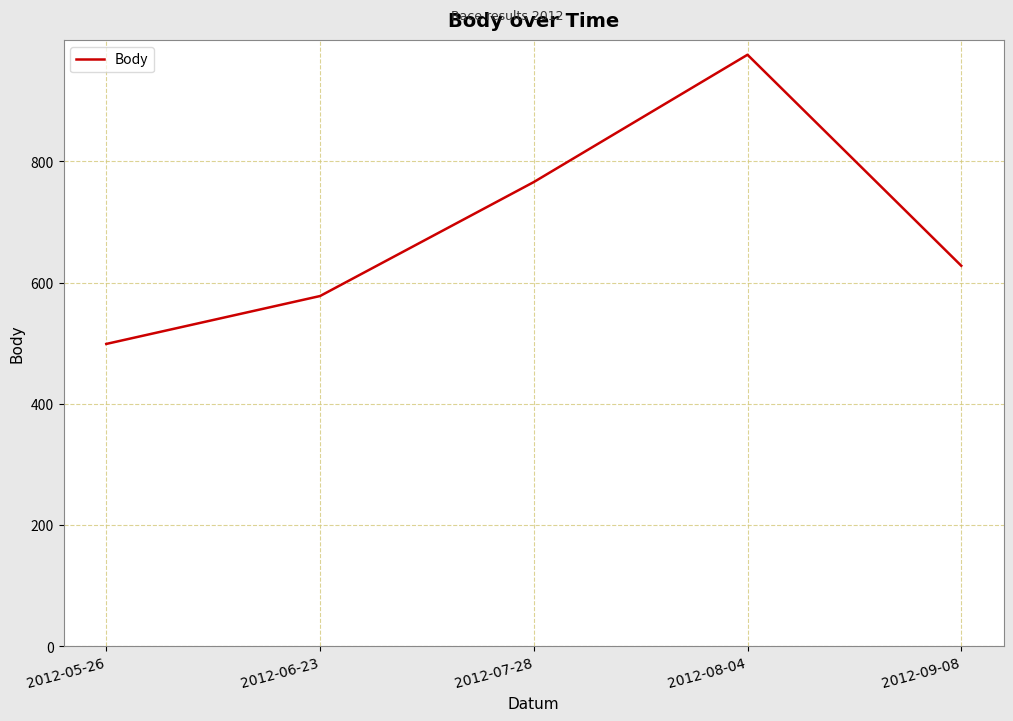

How many values are below 628?

2